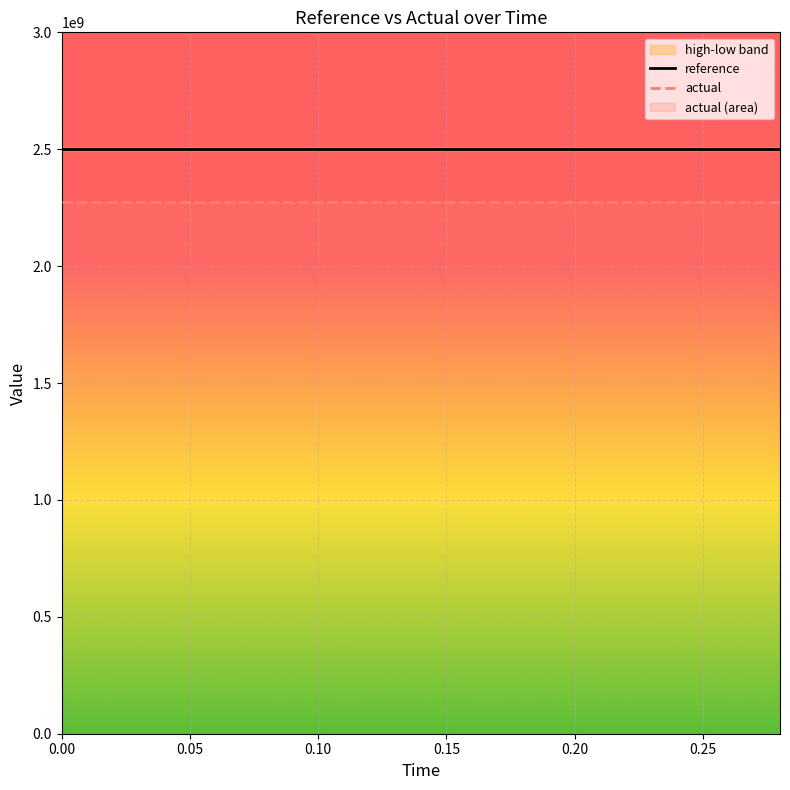

The value of reference at 0.10 is 925815095.5. True or false?

False